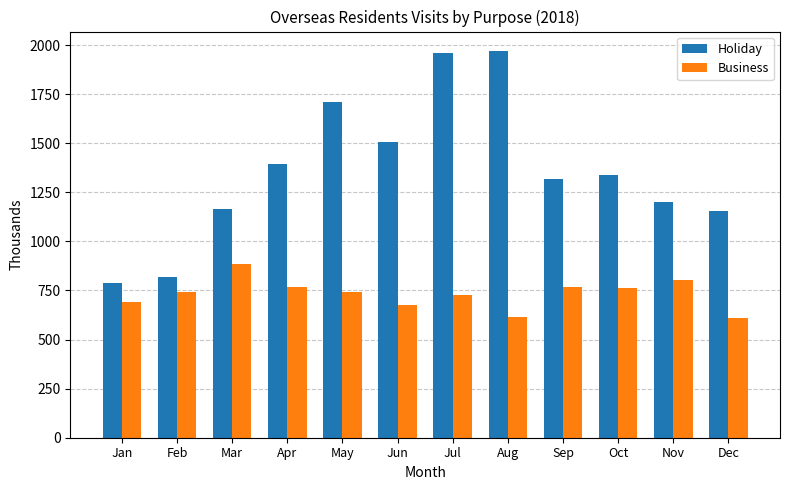

What is the value of the Holiday bar at the 7th from the left?

1962.1